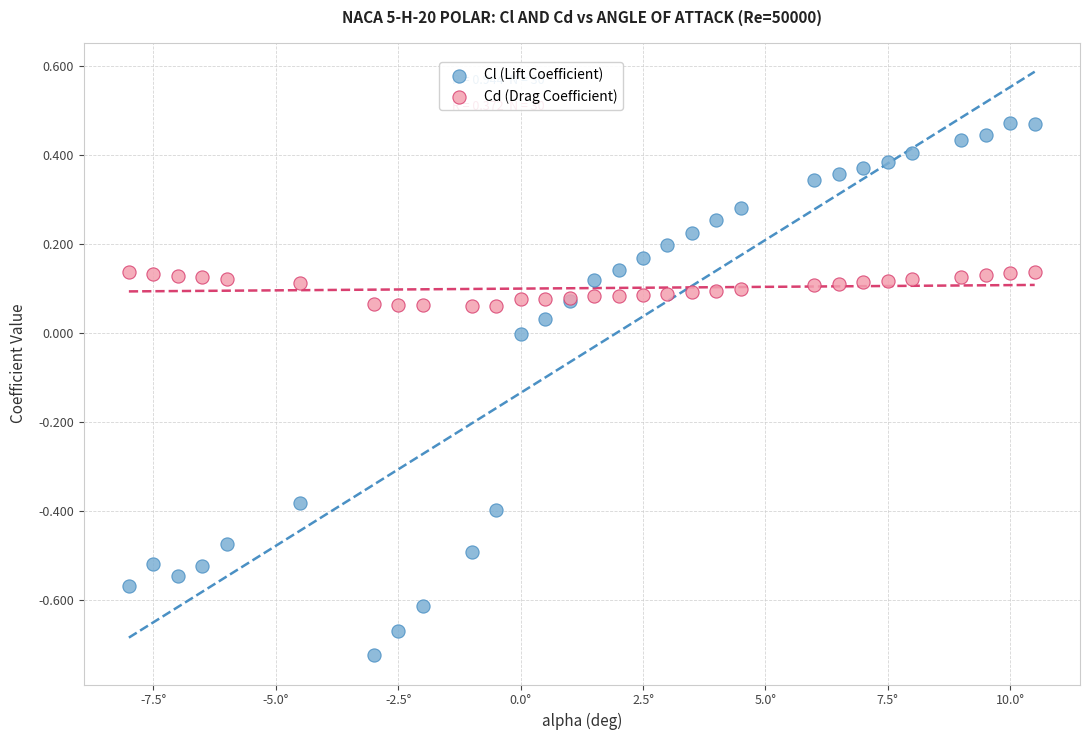

What is the X range (max minus min) for the scatter plot?

18.5